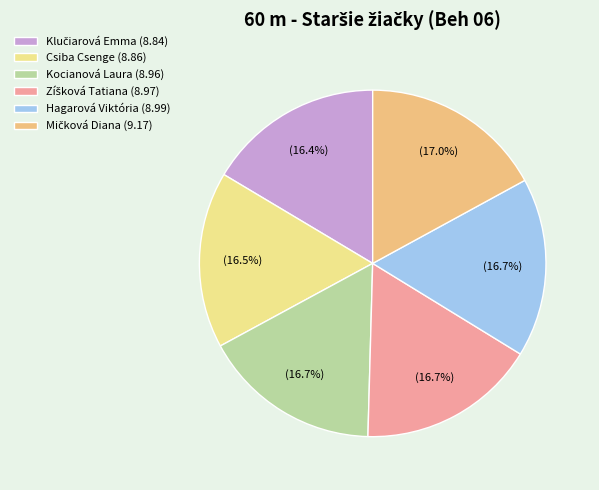

How many segments does this pie chart have?

6